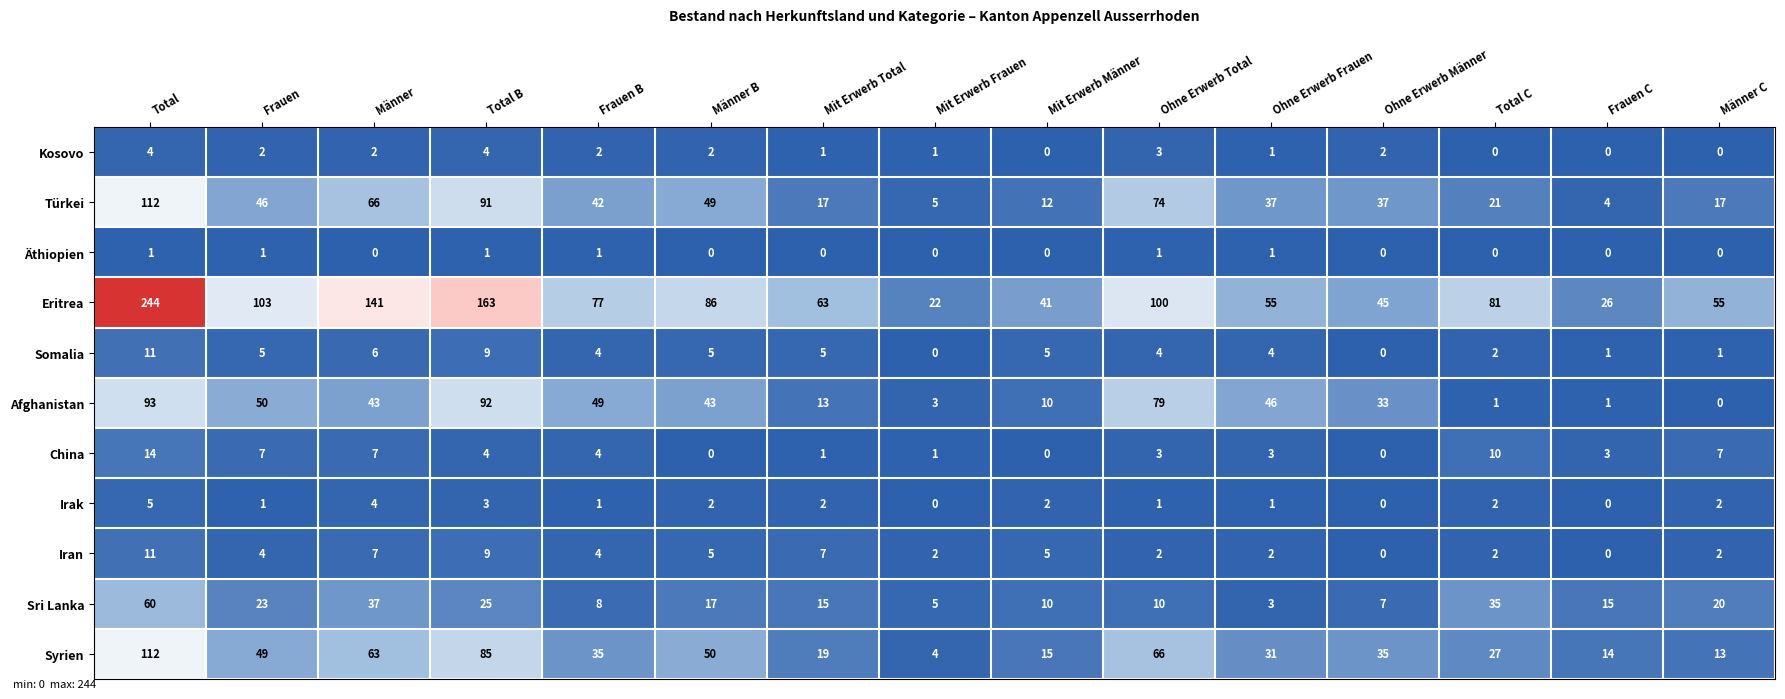

The value of Türkei at Frauen C is 4. True or false?

True